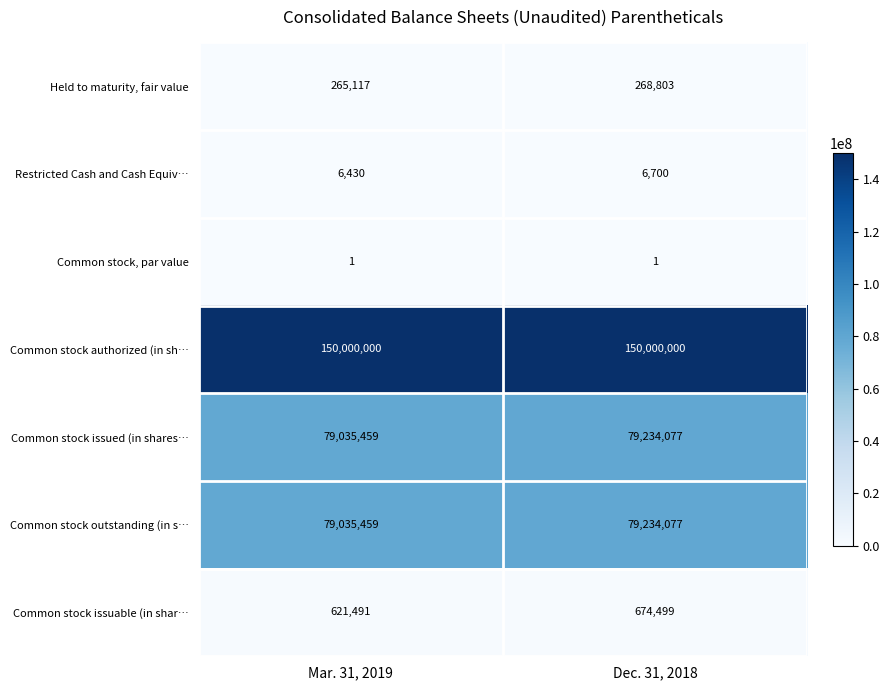

What is the difference between the highest and lowest values at Mar. 31, 2019?

149999999